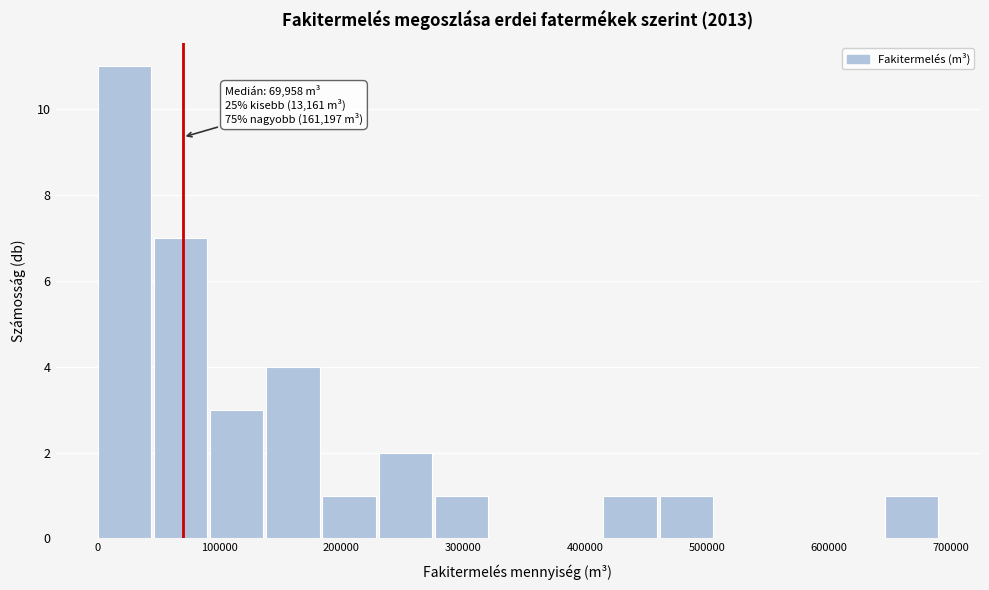

Over which range of the x-axis is the bar tallest?

0 to 50000